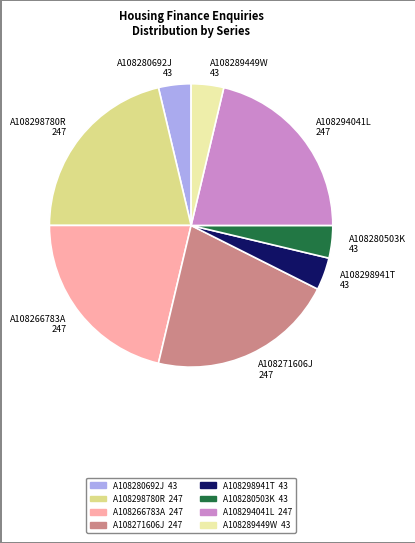

Approximately how many times larger is the value at A108289449W compared to A108298941T?

1.0